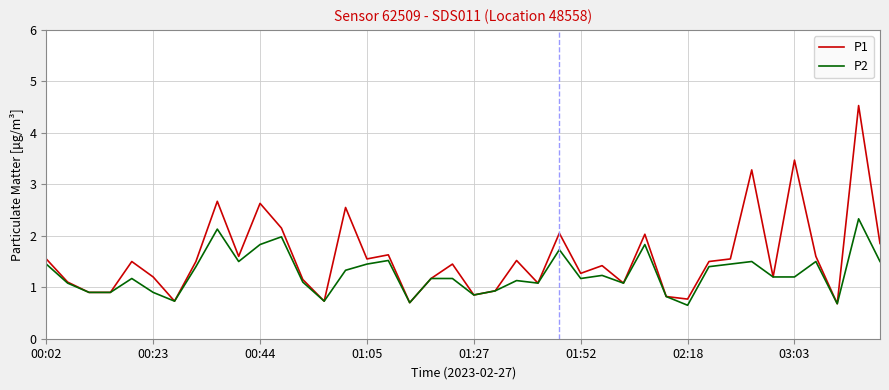

List the series in order of their overall mean, lowest first.

P2, P1